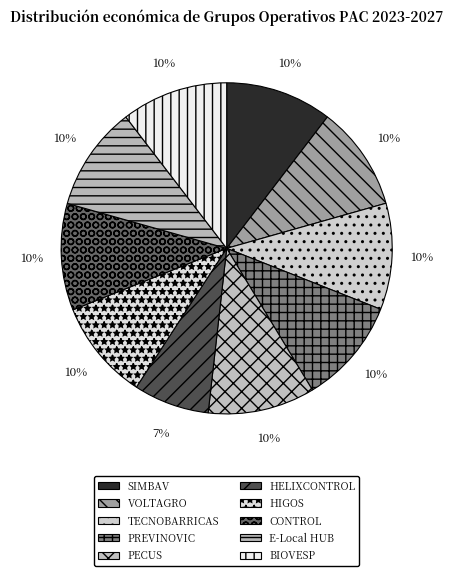

To the nearest percent, what portion does HIGOS represent?

10%